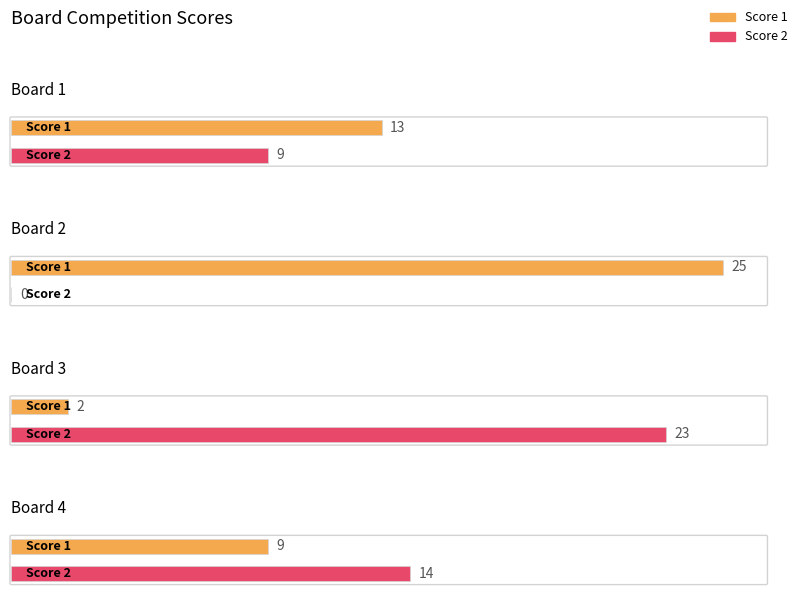

What is the sum of all Score 1 values?

49